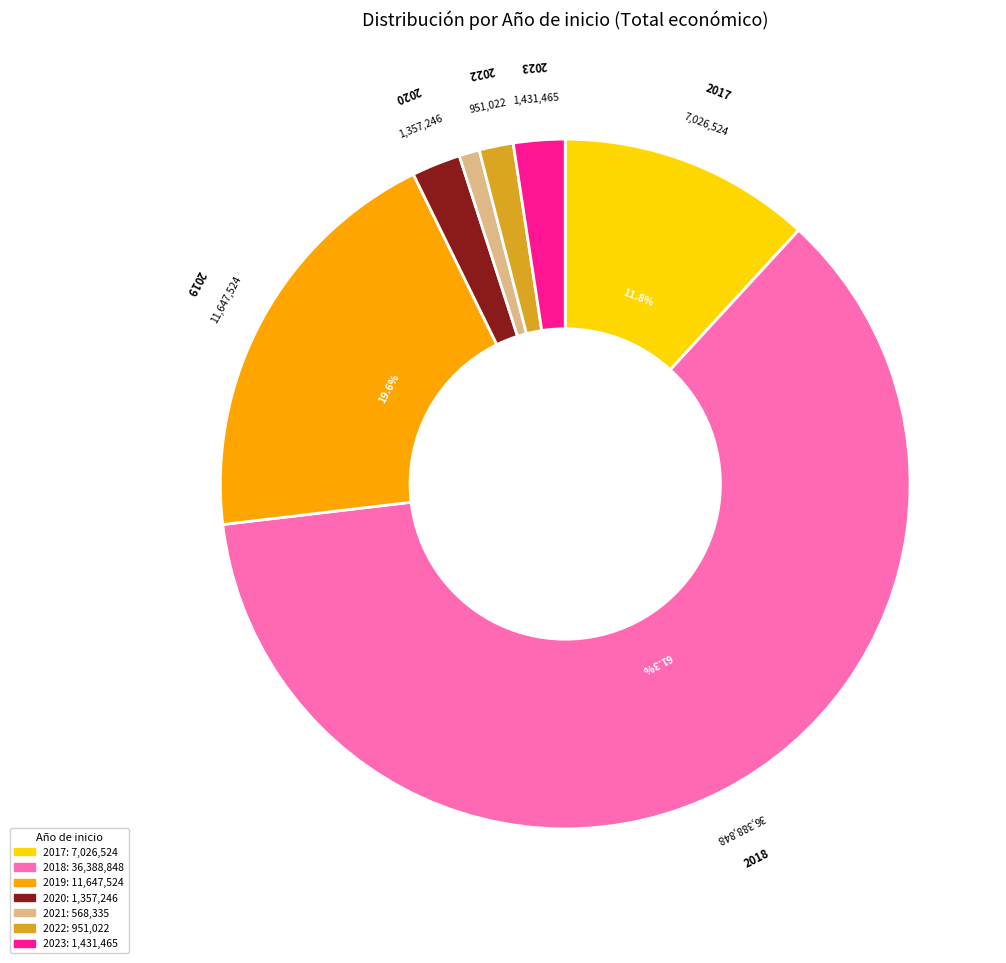

Is there any slice that represents more than half of the pie?

Yes